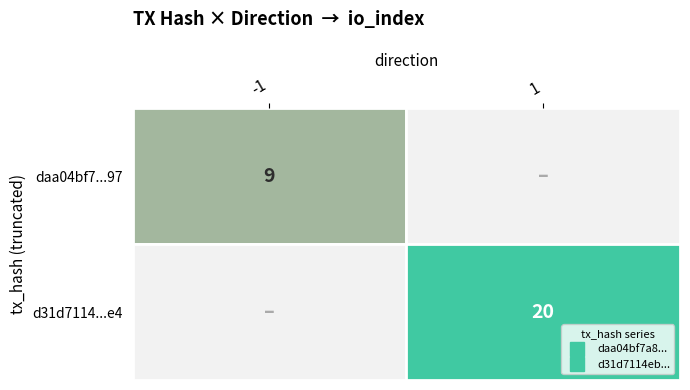

How many distinct data groups are displayed?

2